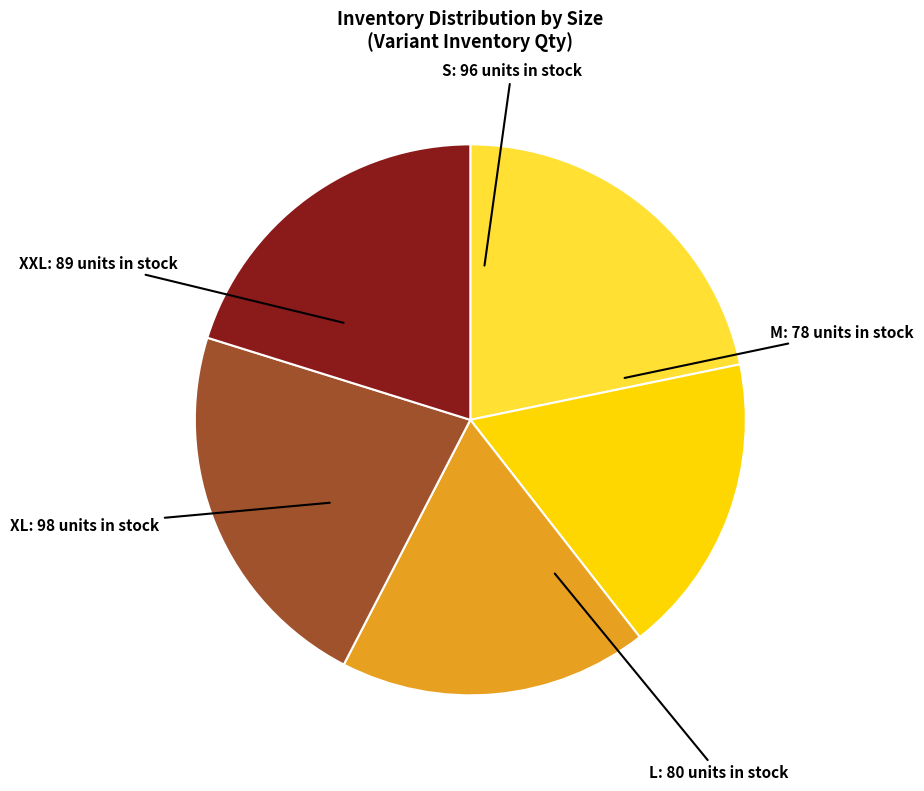

How many segments does this pie chart have?

5